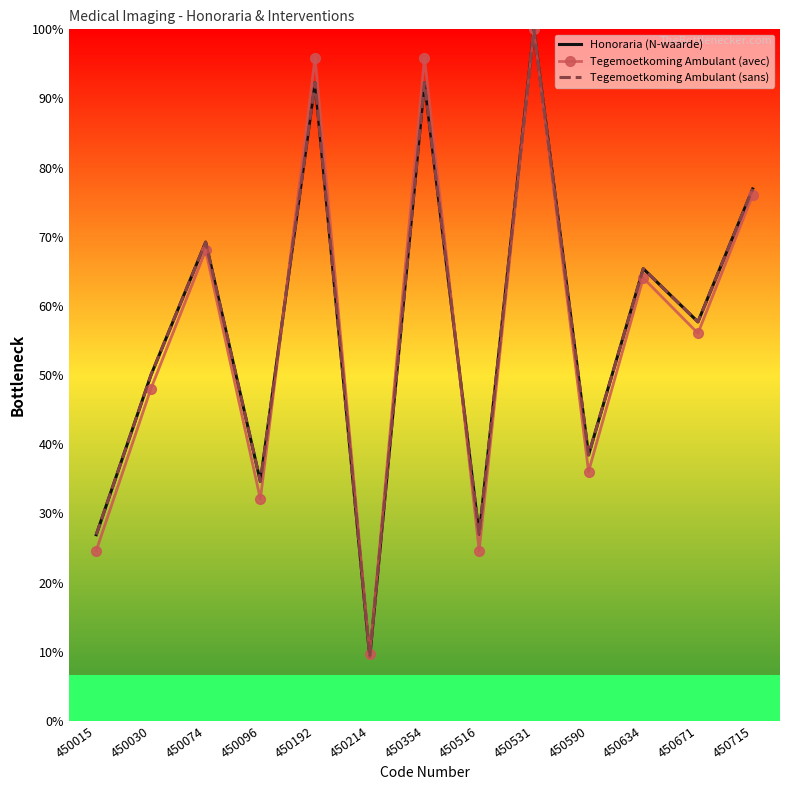

At how many categories does at least one series exceed 51?

7